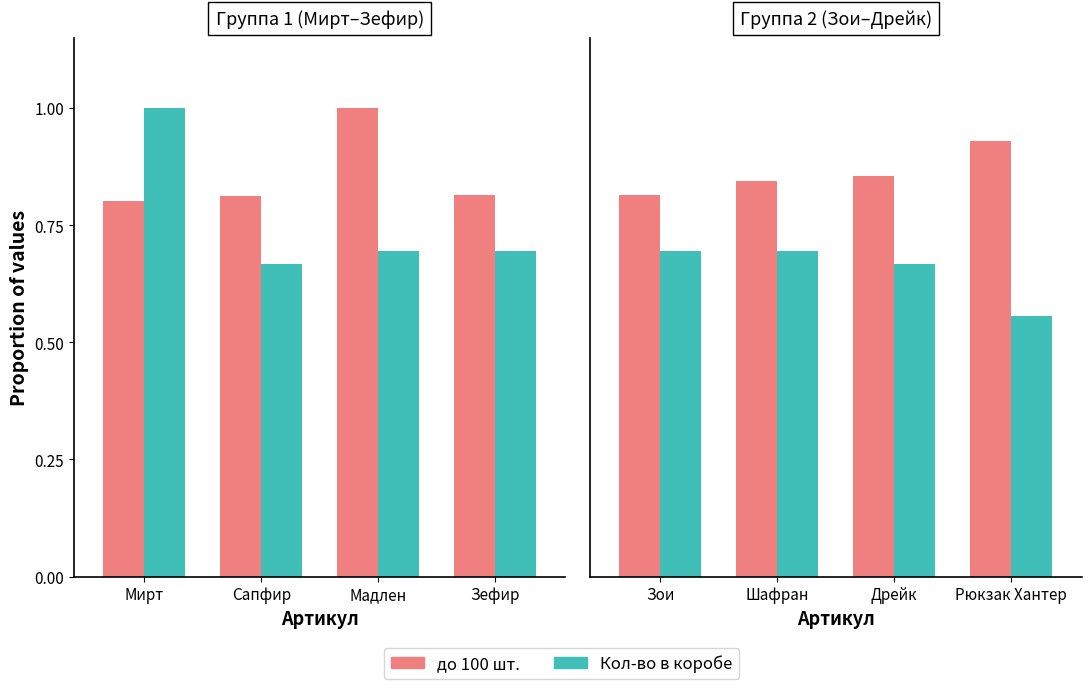

What is the lowest value of the Кол-во в коробе series?

0.6